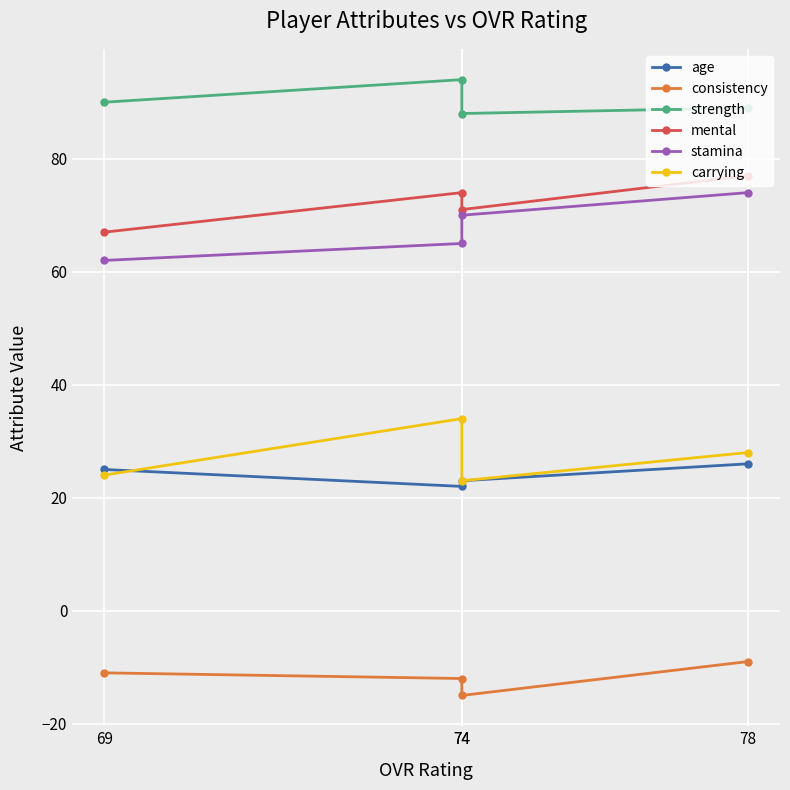

Rank the categories by mental value from highest to lowest.

78, 74, 74, 69